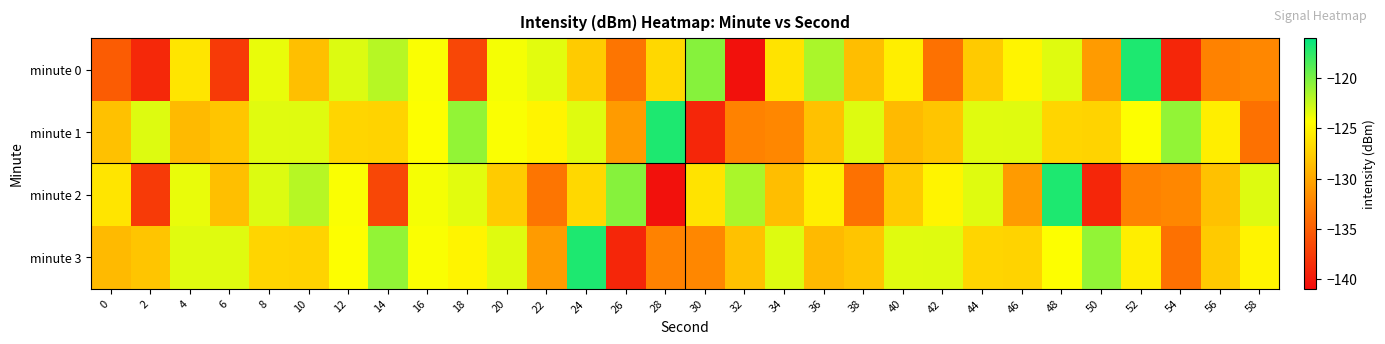

How many categories are shown in the chart?

30